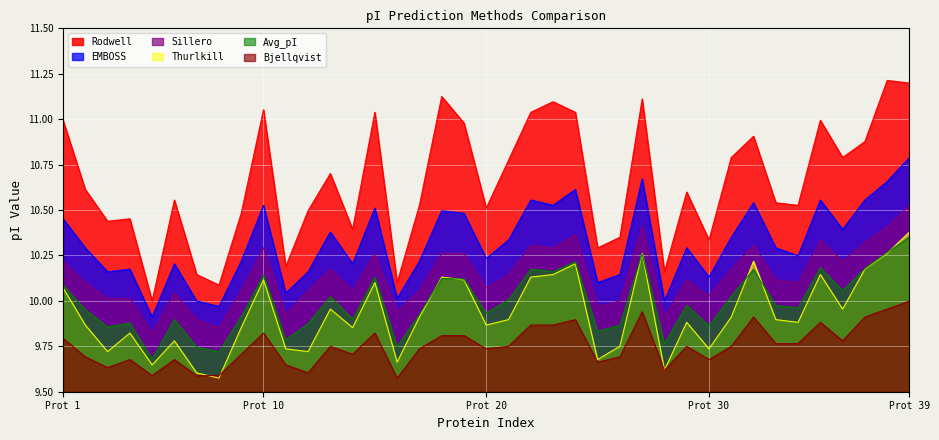

Which series has the largest range (max minus min)?

Rodwell